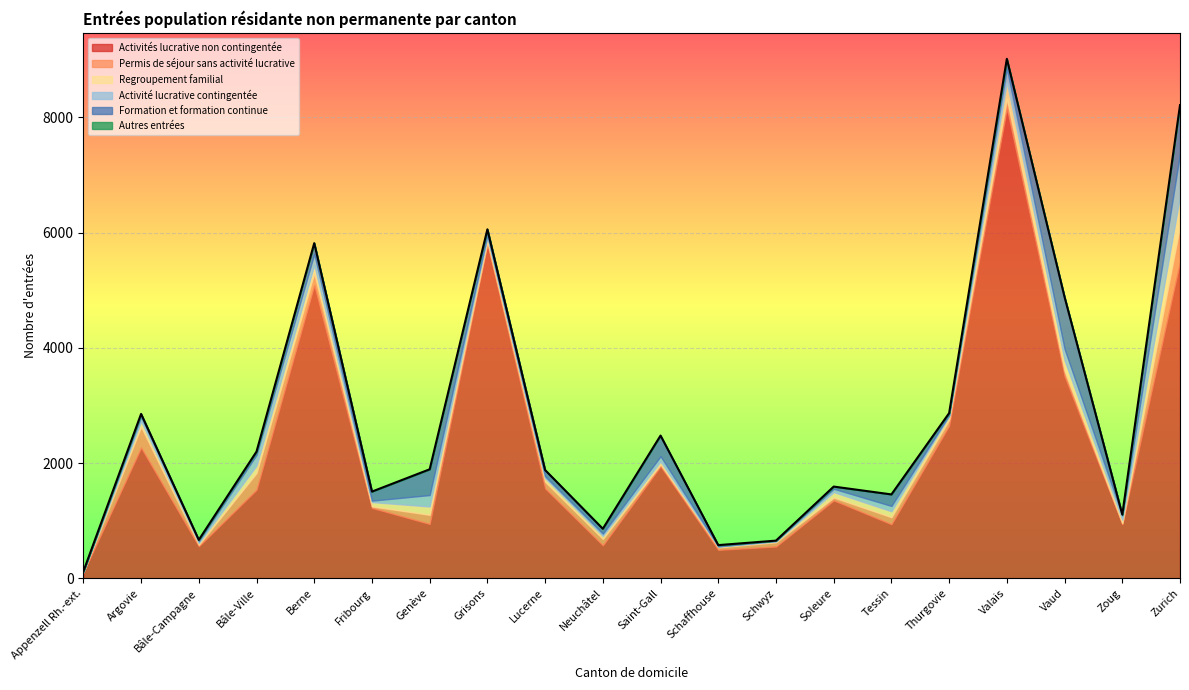

True or false: Activités lucrative non contingentée and Formation et formation continue cross at least once.

False